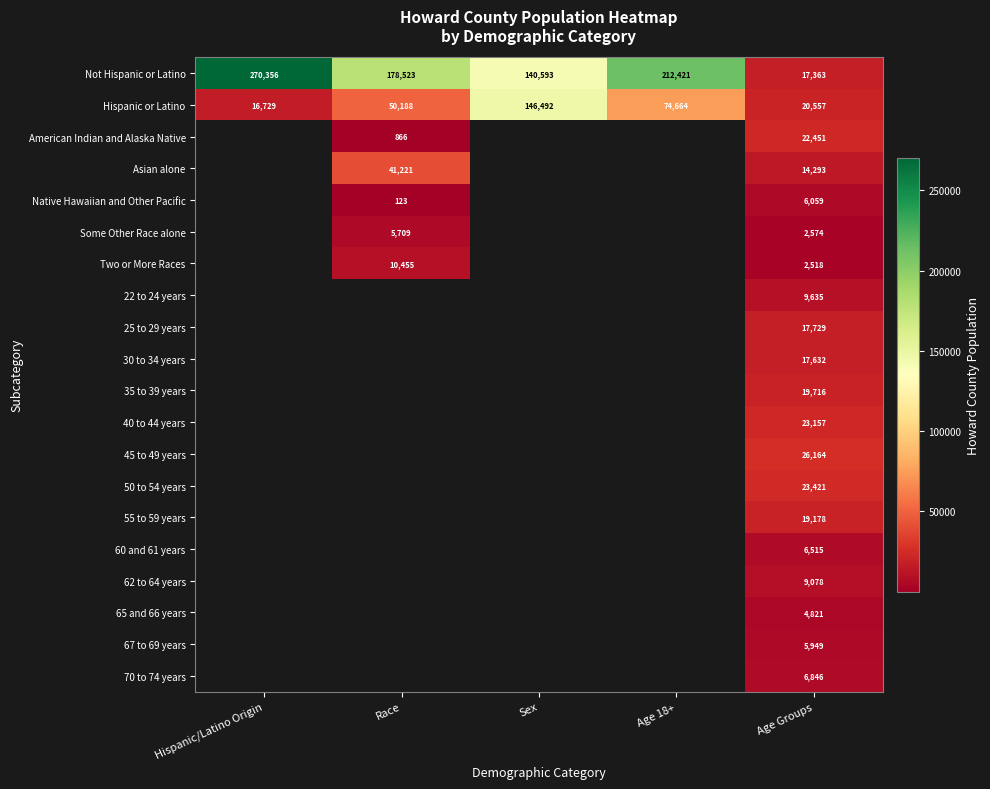

What is the average value of the Hispanic or Latino series?

61726